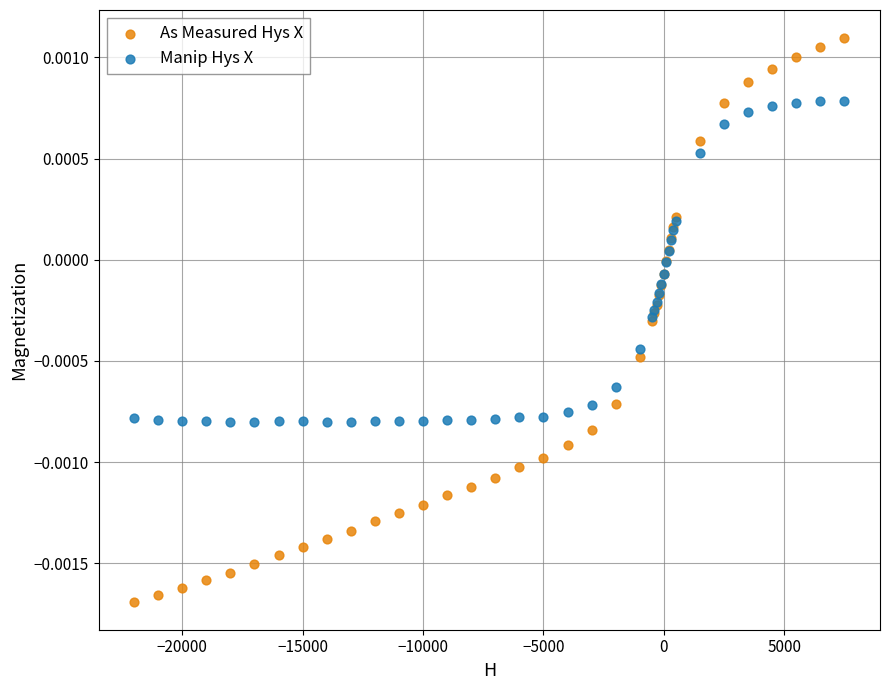

Which series contains the lowest Y value?

As Measured Hys X